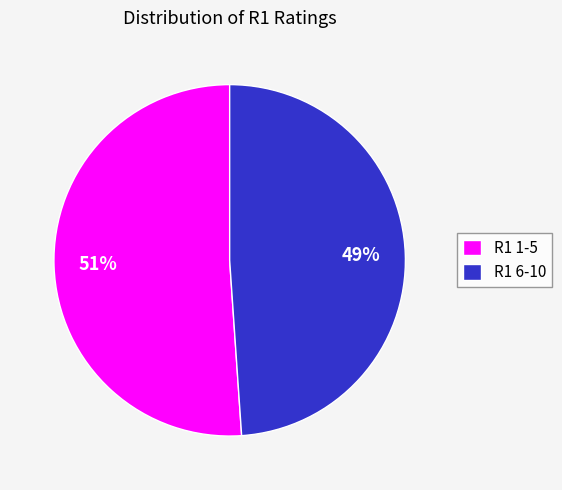

Is the sum of R1 6-10 and R1 1-5 greater than half?

Yes